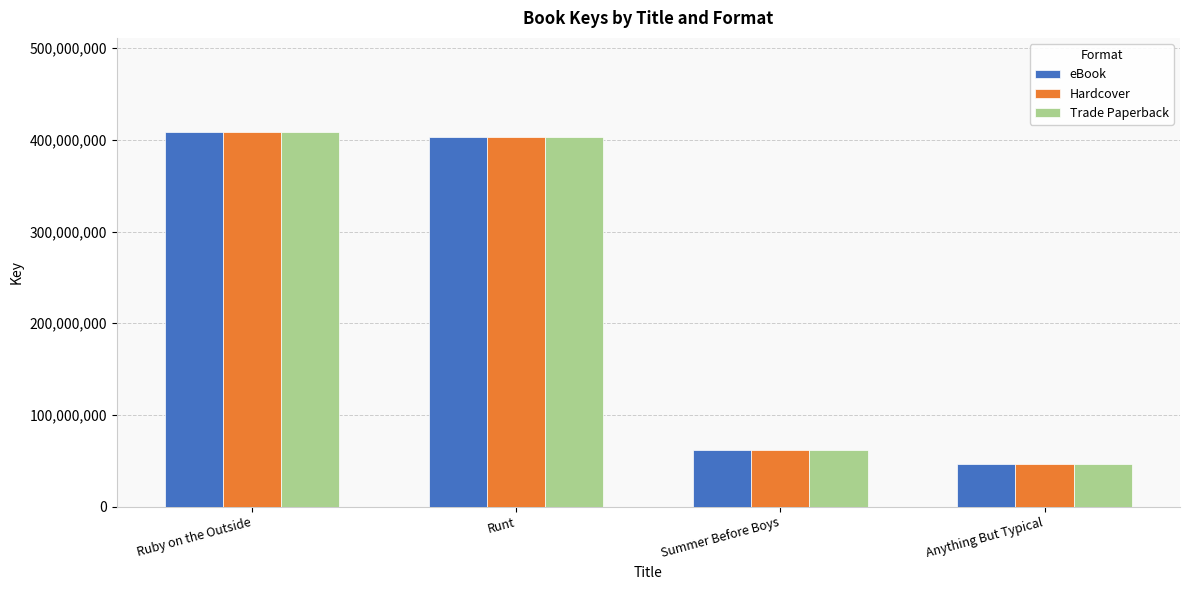

What is the average value of the Hardcover series?

230158185